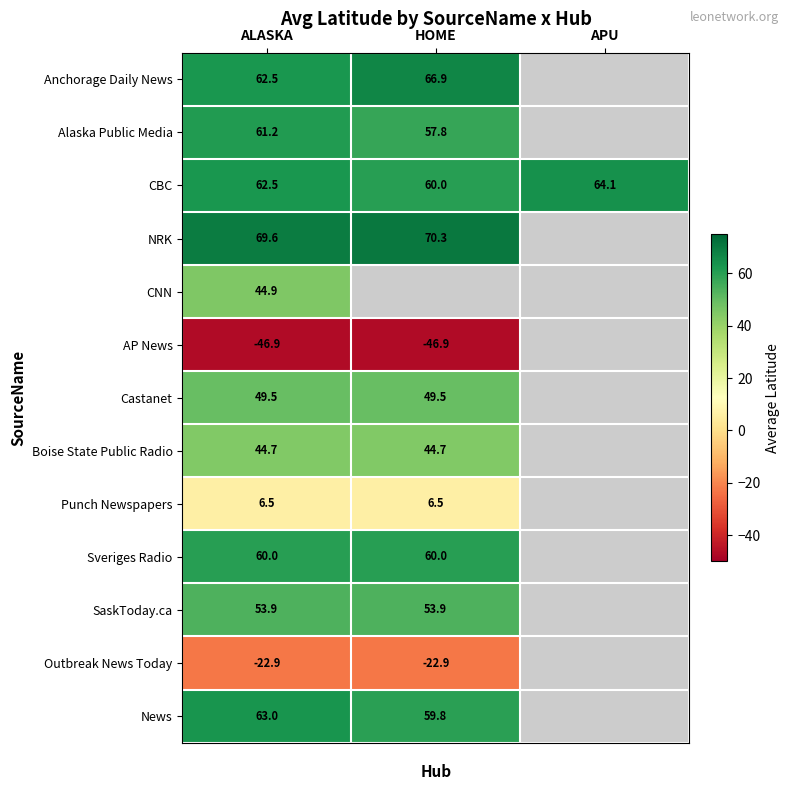

Read the CBC value at HOME.

60.0